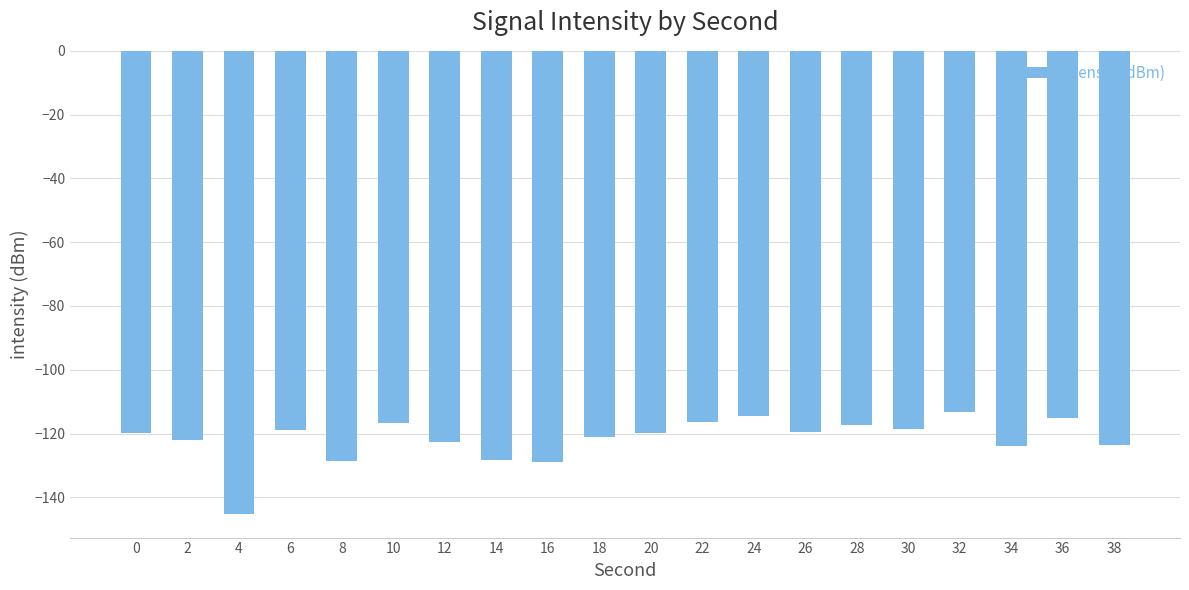

Count the number of data series in this chart.

1